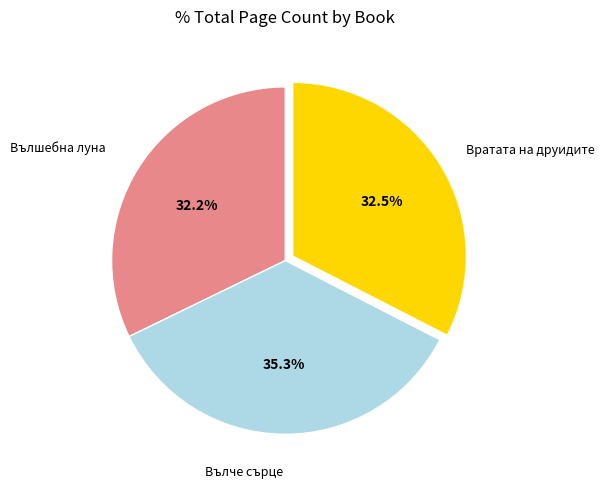

Is there a majority slice in this chart?

No